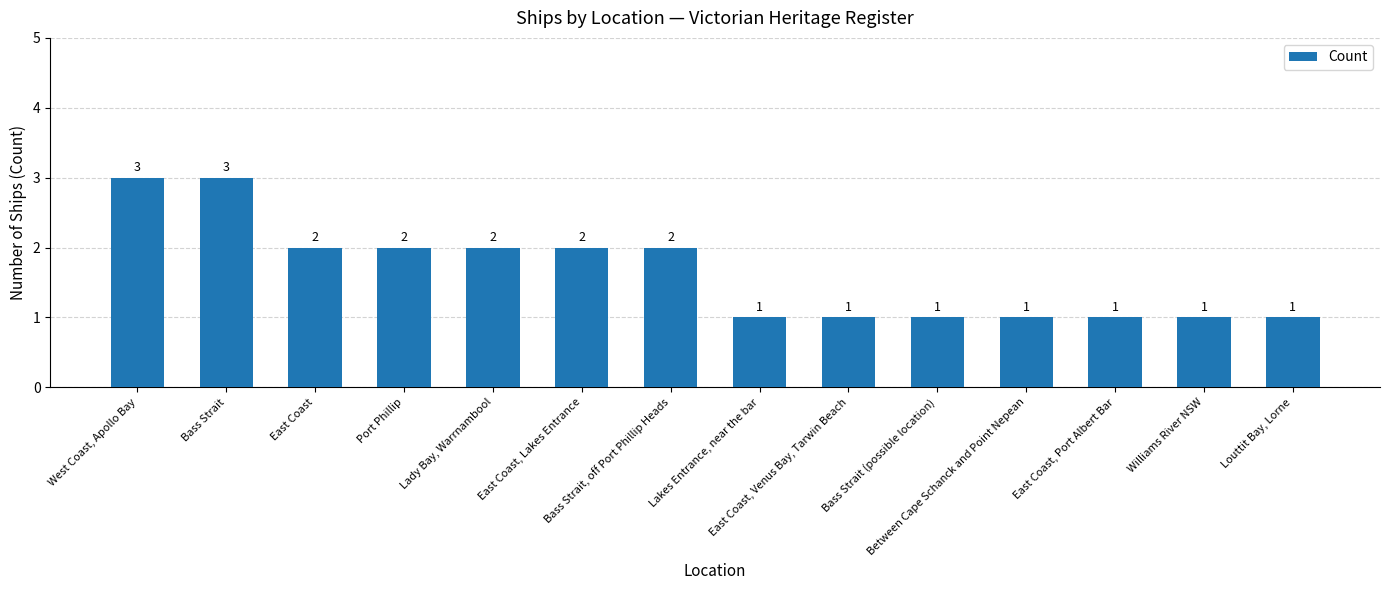

How many values are between 1 and 2?

12